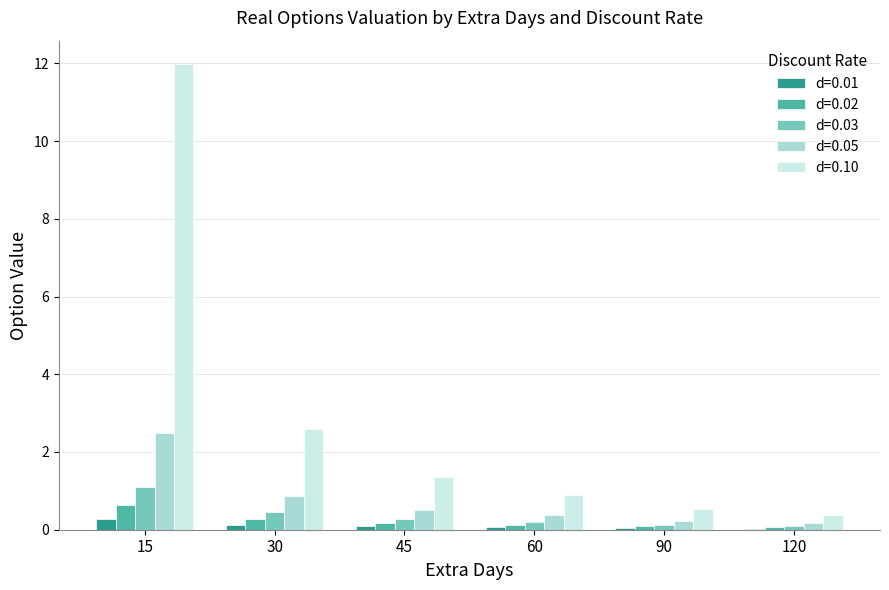

What are all the series names shown in the legend?

d=0.01, d=0.02, d=0.03, d=0.05, d=0.10